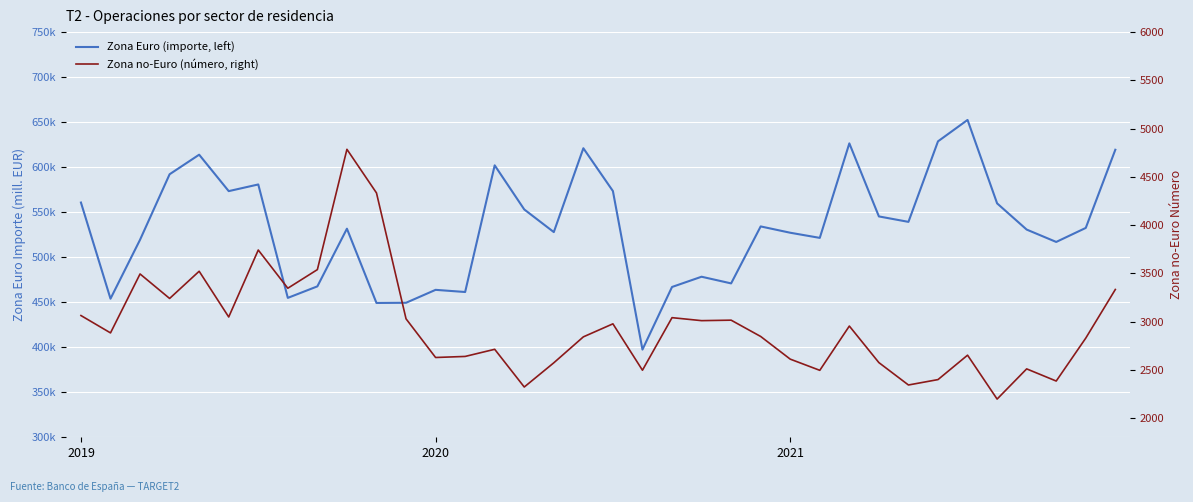

How many lines are shown in the chart?

2